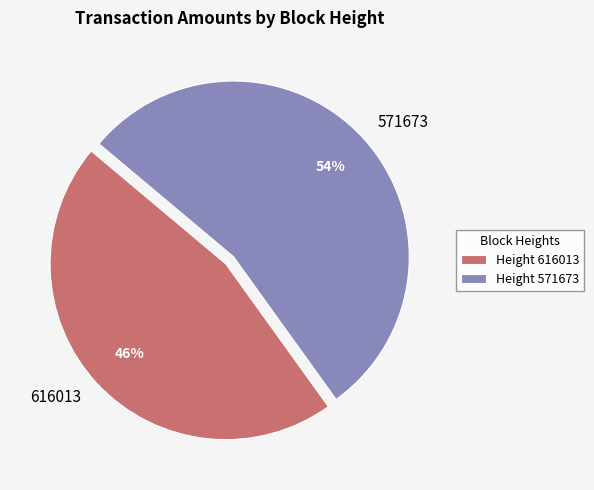

Does 571673 account for over 50% of the chart?

Yes